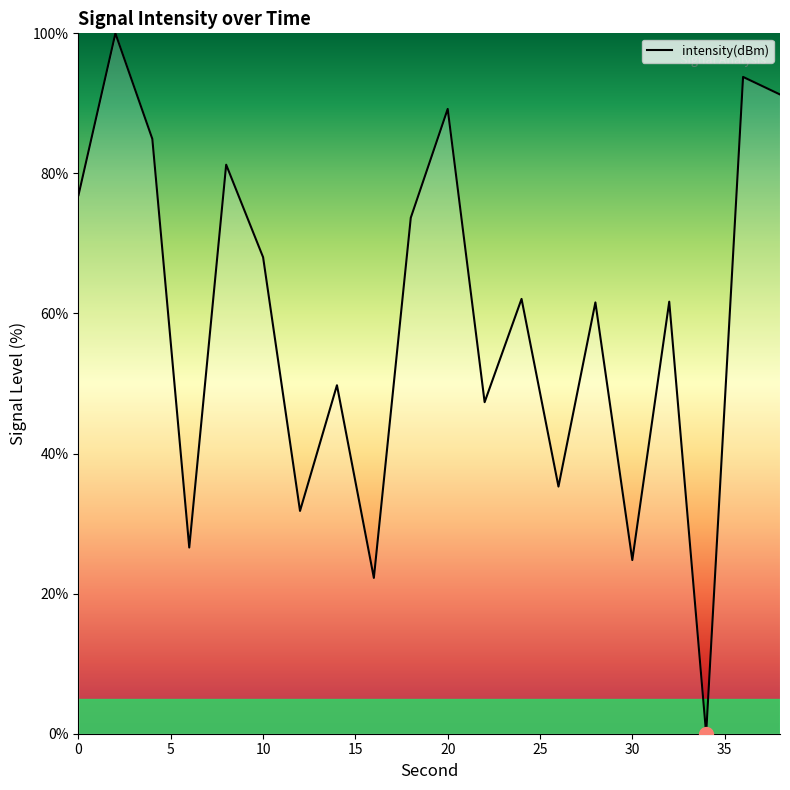

What is the maximum value shown in the chart?

100.0